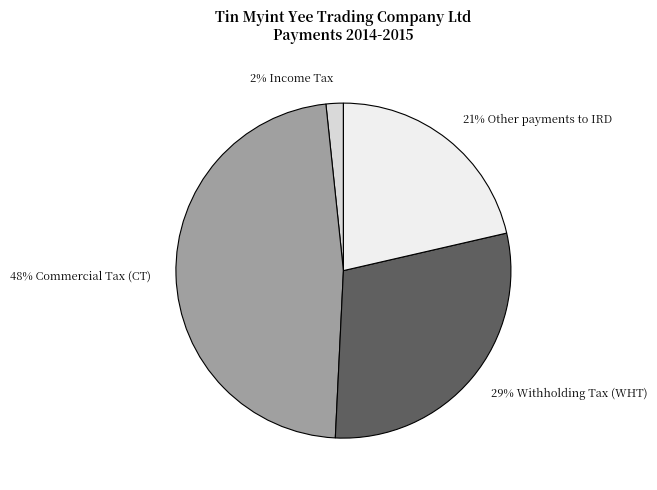

Does any single category account for the majority?

No